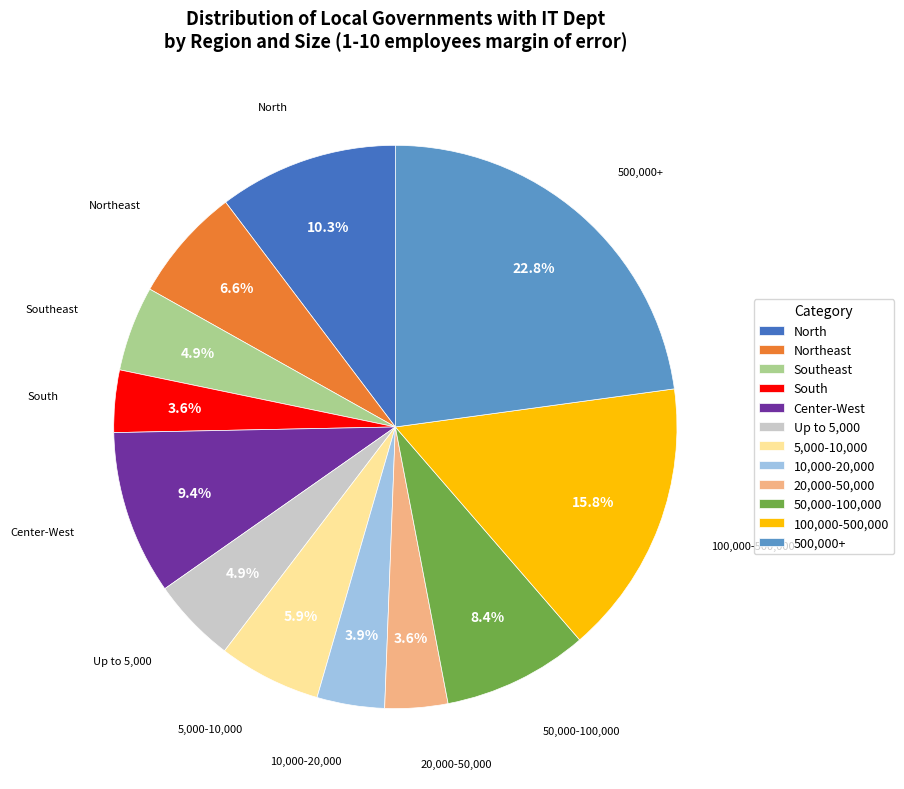

To the nearest percent, what is the combined percentage of 5,000-10,000 and Center-West?

15%